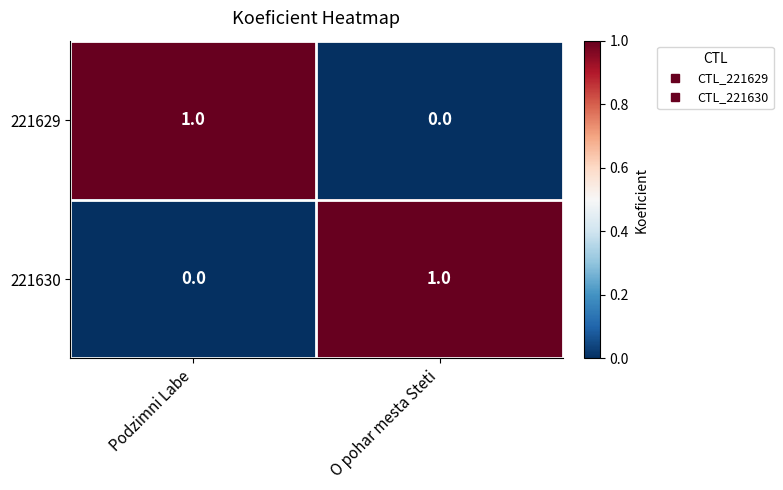

Is it true that 221630 equals 0 at Podzimni Labe?

True